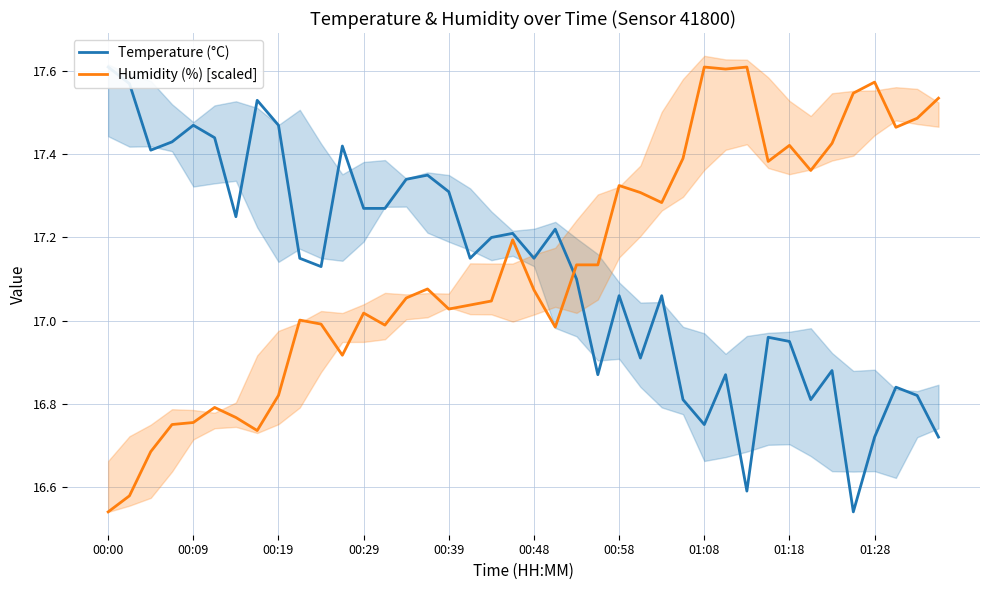

Rank the series by their maximum value, from lowest to highest.

Temperature (°C), Humidity (%) [scaled]